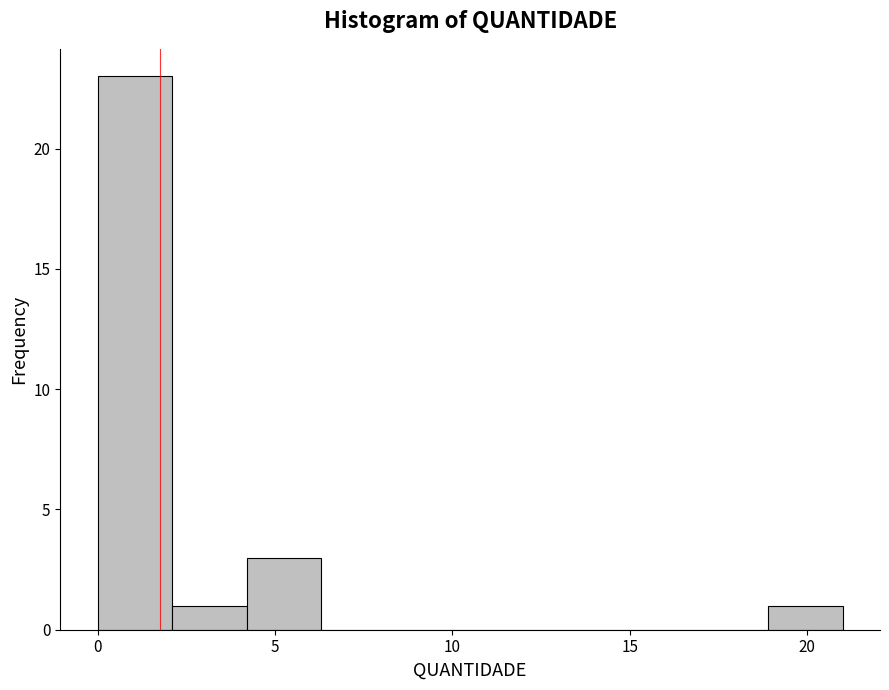

Reading left to right, transcribe this chart: for each bar, give the range it covers on the x-axis and its height. Neither the bar edges nor the heights are printed on the chart, so give them approximately, as read against the axes.

0.0 to 2.1: 23
2.1 to 4.2: 1
4.2 to 6.3: 3
6.3 to 8.4: 0
8.4 to 10.5: 0
10.5 to 12.6: 0
12.6 to 14.7: 0
14.7 to 16.8: 0
16.8 to 18.9: 0
18.9 to 21.0: 1